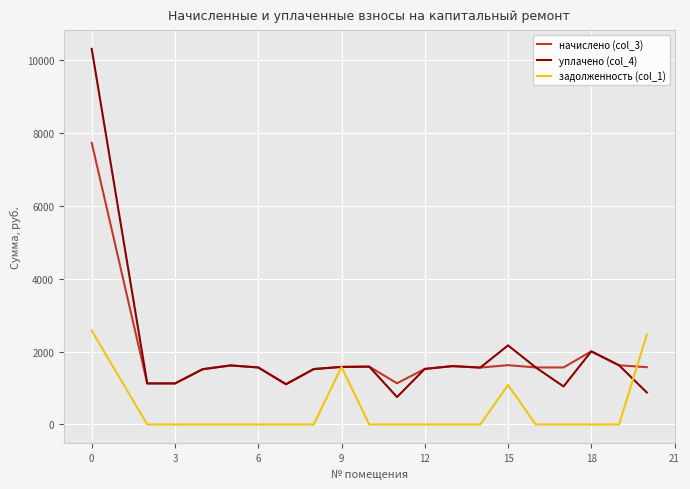

Rank the series by their maximum value, from highest to lowest.

уплачено (col_4), начислено (col_3), задолженность (col_1)